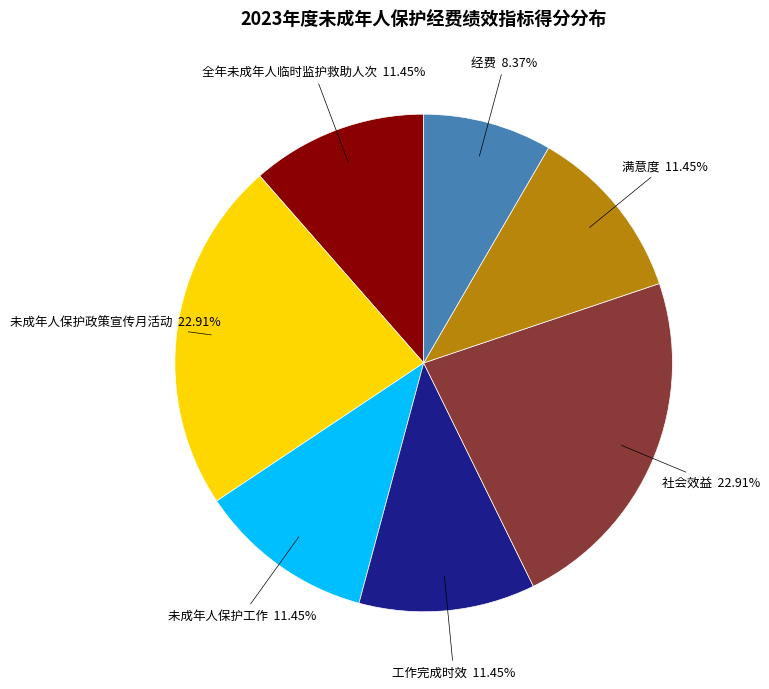

How much of the chart is everything except 工作完成时效?

88.5%